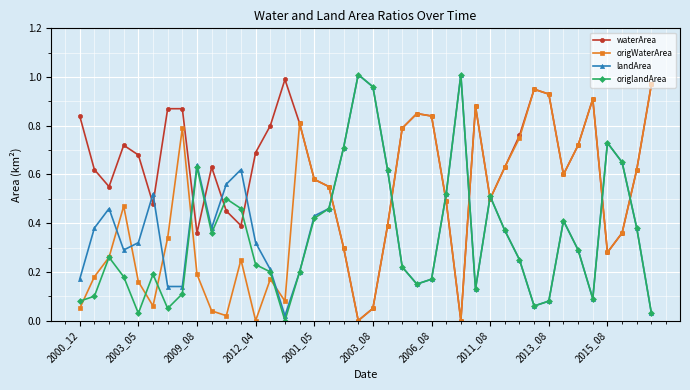

How many interior local peaks does the origlandArea series have?

9